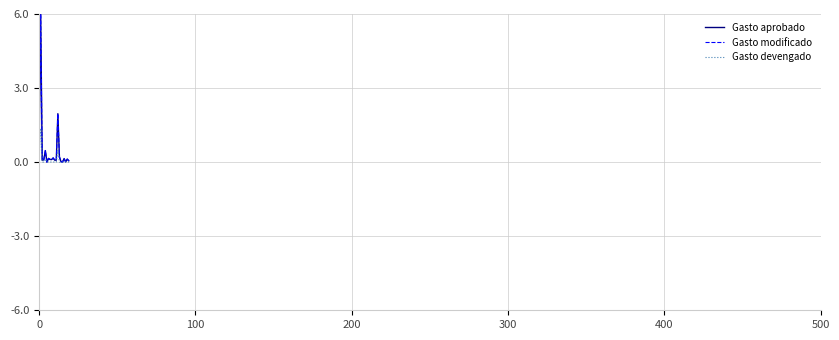

What is the difference between the second highest and second lowest values in the Gasto devengado series?

0.5